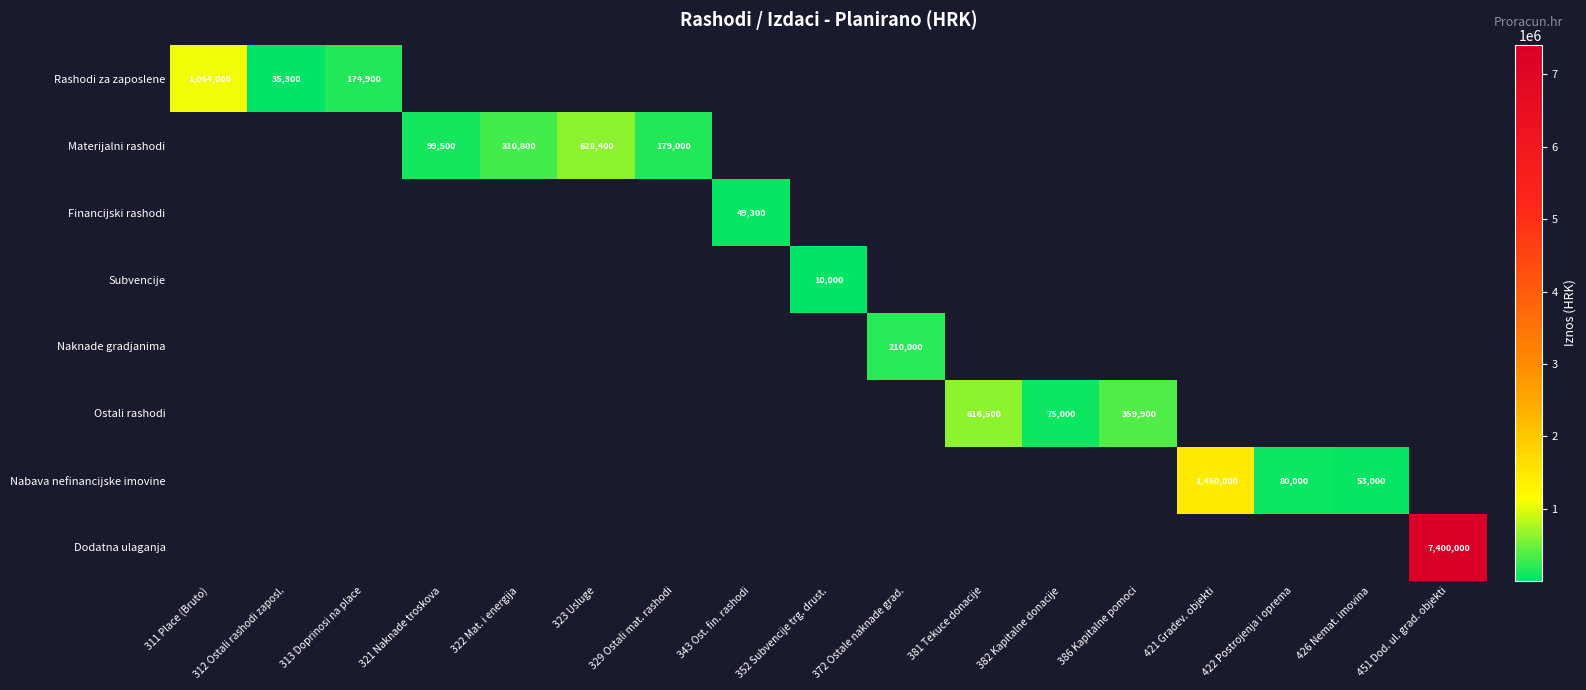

Which category has the lowest value across all series?

352 Subvencije trg. drust.